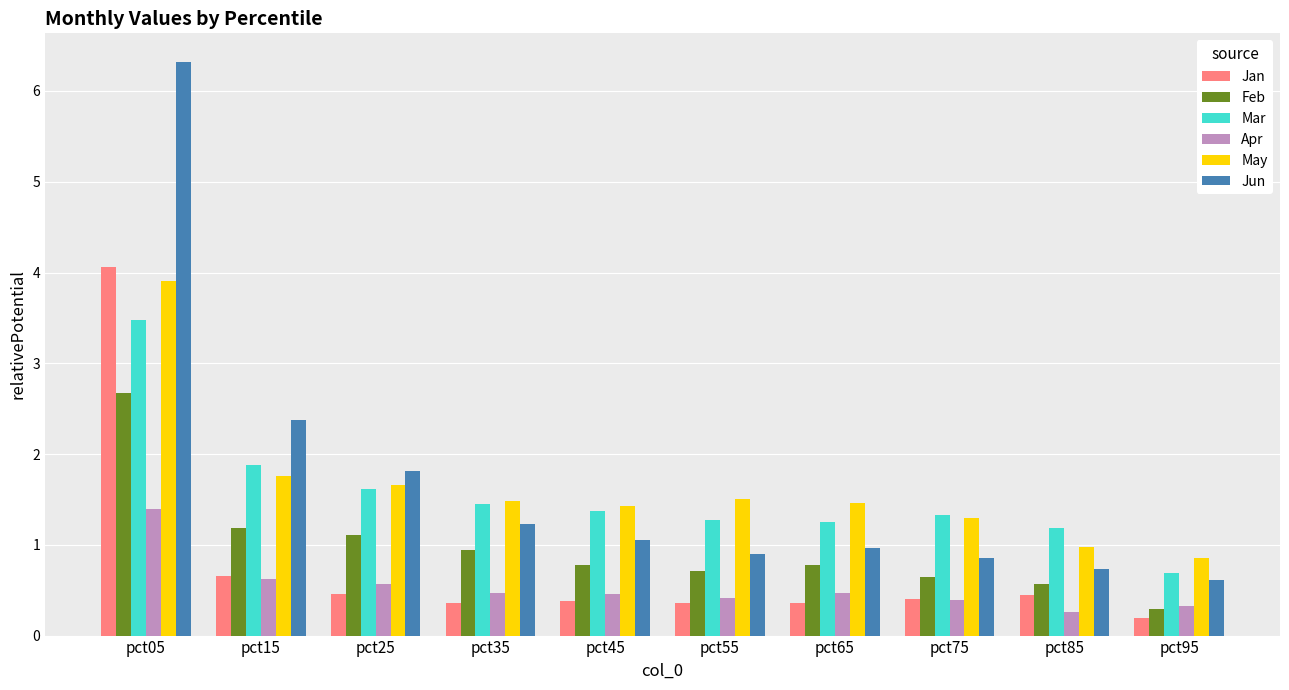

How many bars are there in total?

60